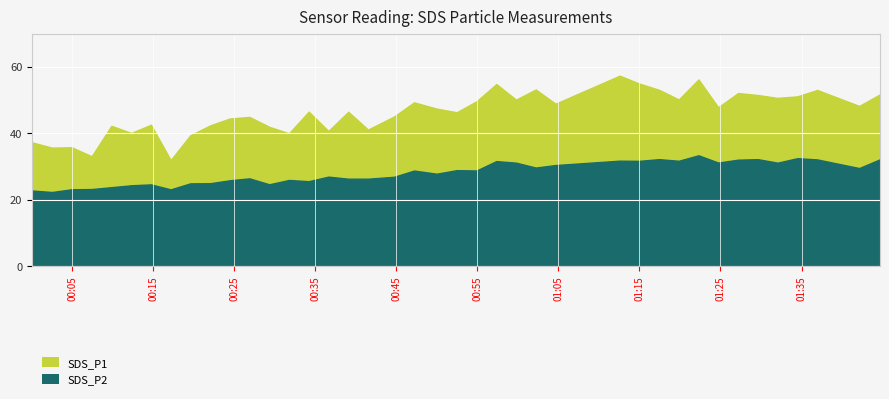

Is the value of SDS_P2 at 36 greater than the value of SDS_P1 at 20?

No